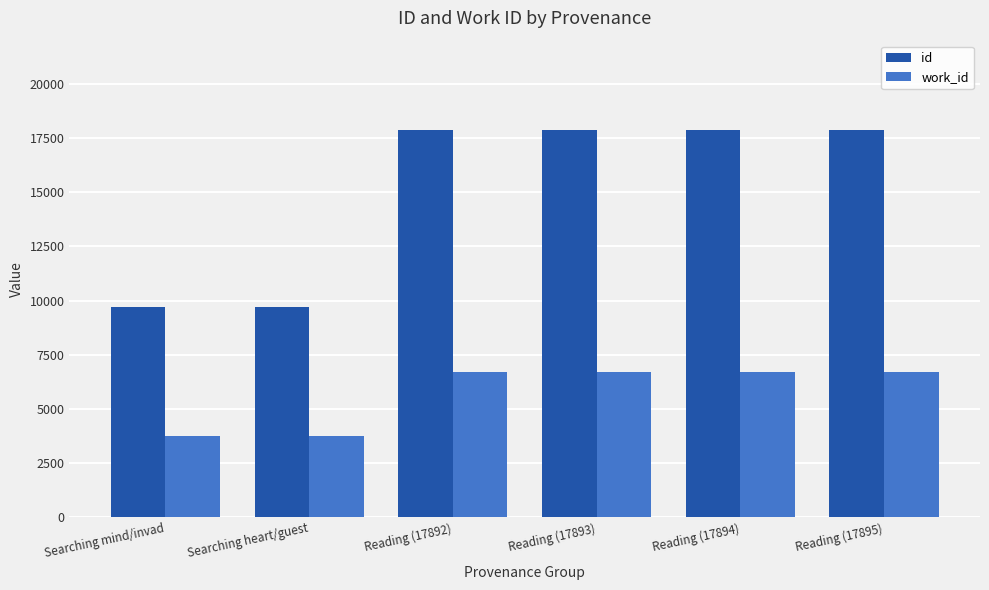

The id series shows 27155 at Reading (17895). True or false?

False